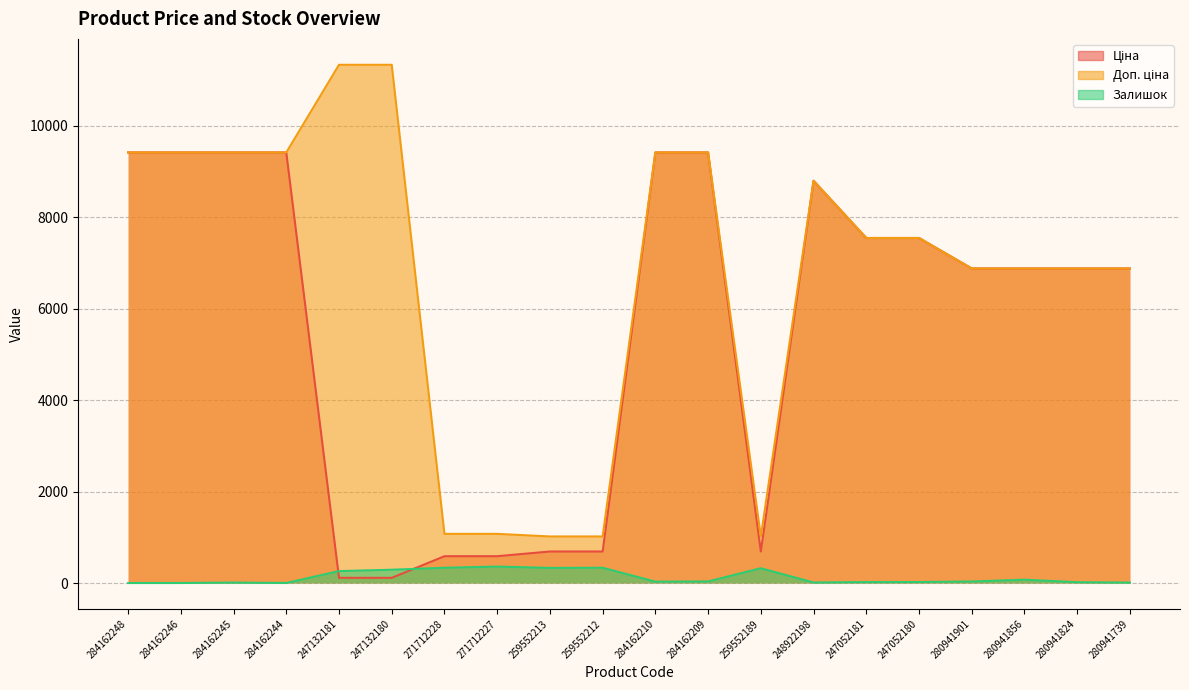

What are all the series names shown in the legend?

Ціна, Доп. ціна, Залишок